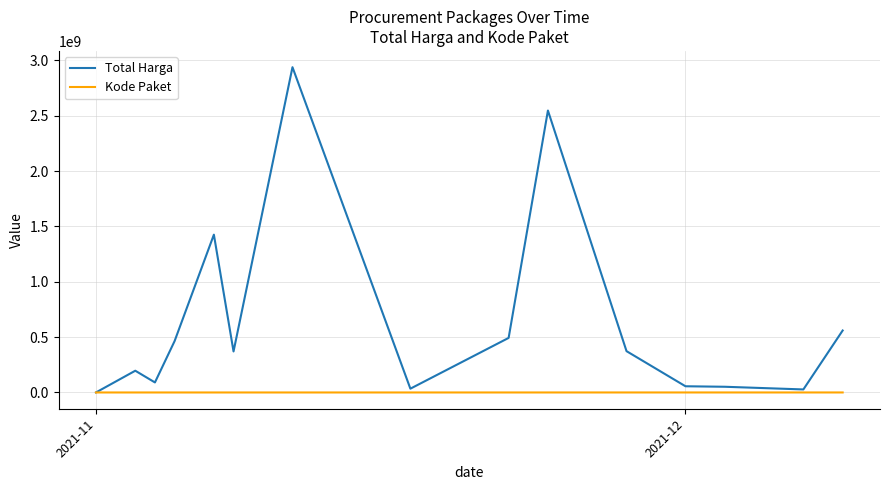

Which series has the widest spread of values?

Total Harga